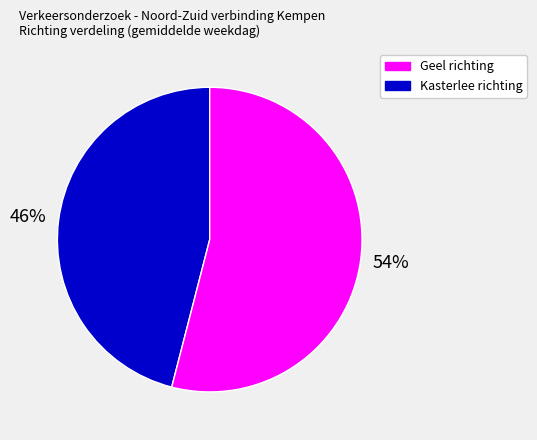

To the nearest percent, what is the average slice percentage?

50%